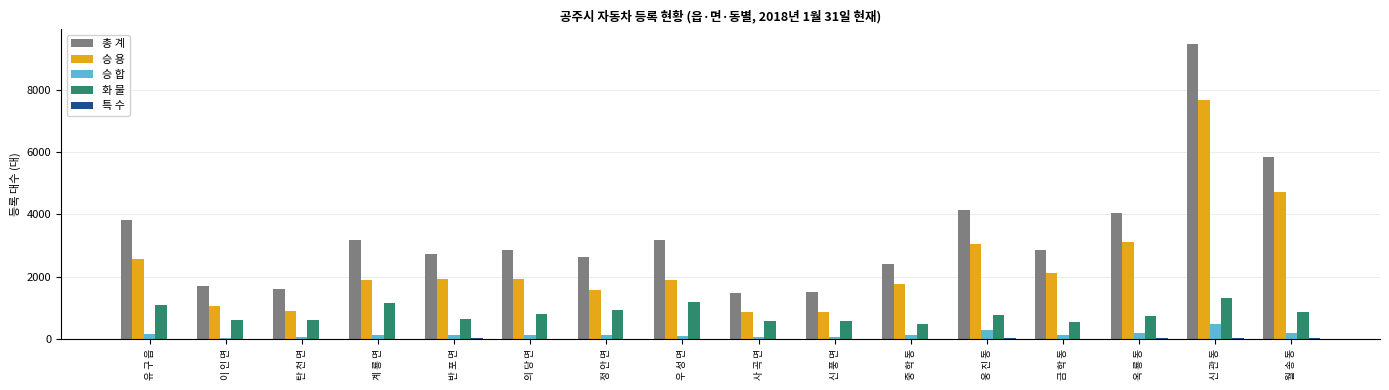

How many distinct data groups are displayed?

5